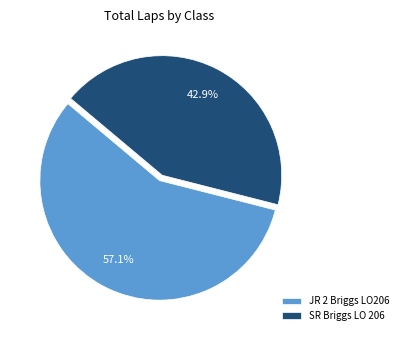

Between SR Briggs LO 206 and JR 2 Briggs LO206, which is larger?

JR 2 Briggs LO206